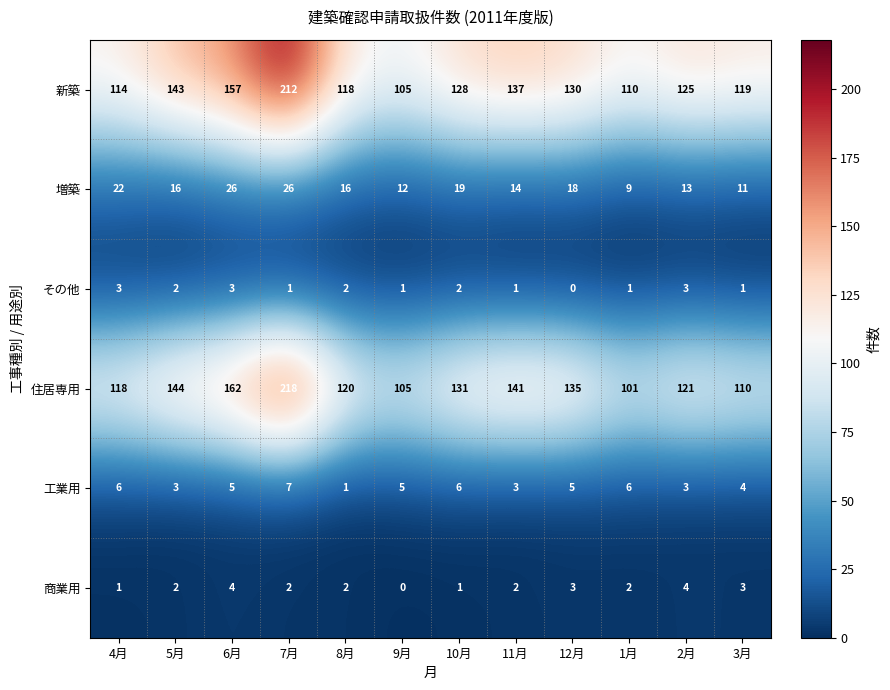

At how many categories does at least one series exceed 152?

2